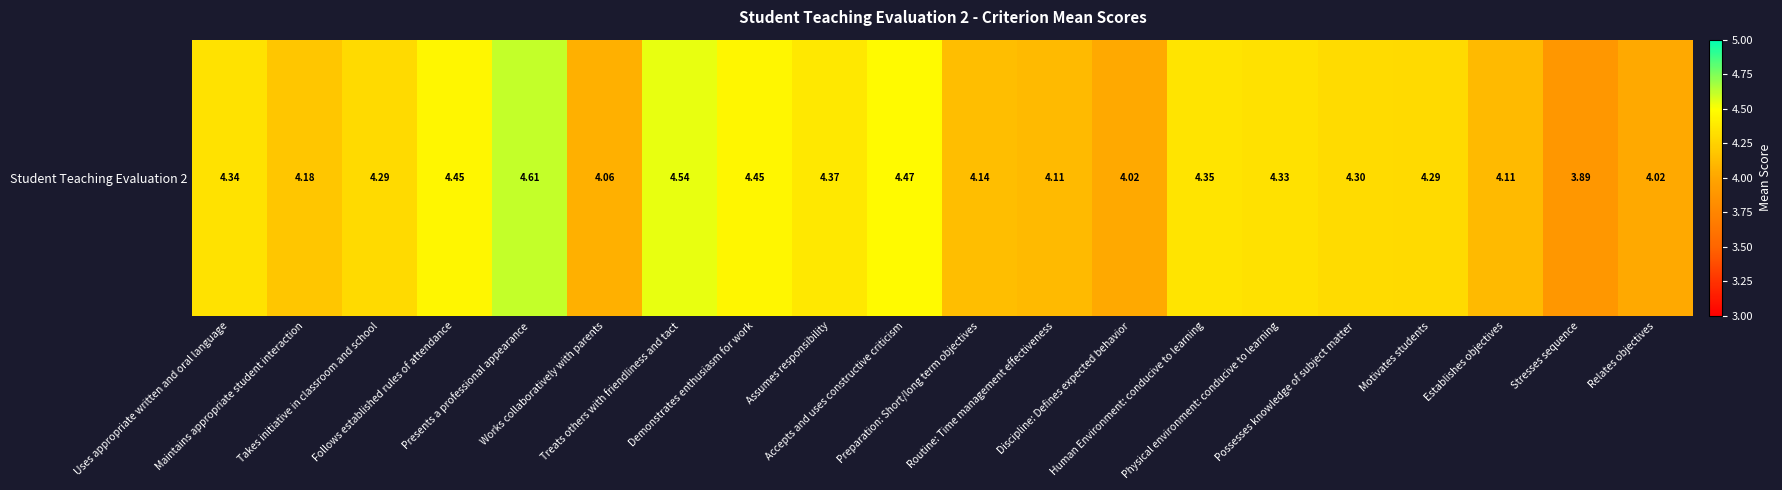

What is the approximate value at Human Environment: conducive to learning?

4.3